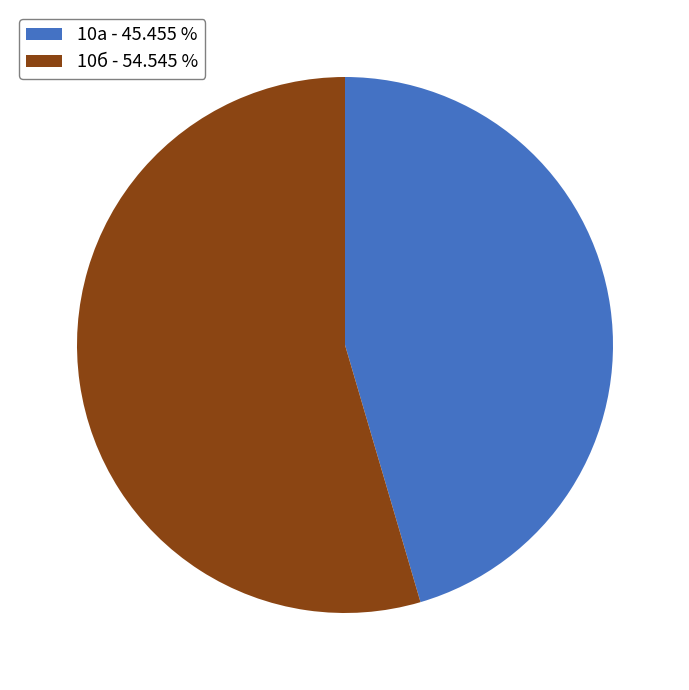

Does any single category account for the majority?

Yes